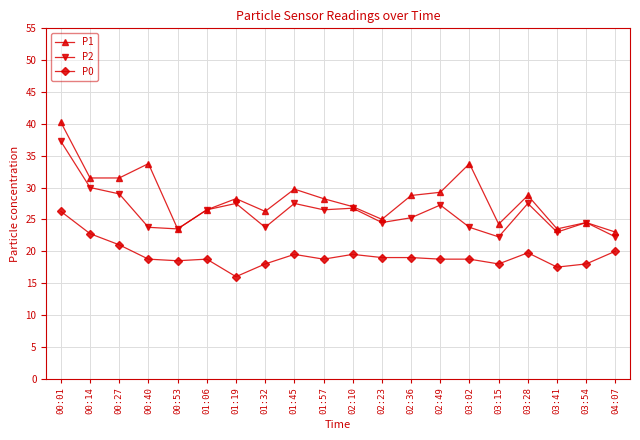

The P0 series shows 18.8 at 01:06. True or false?

True